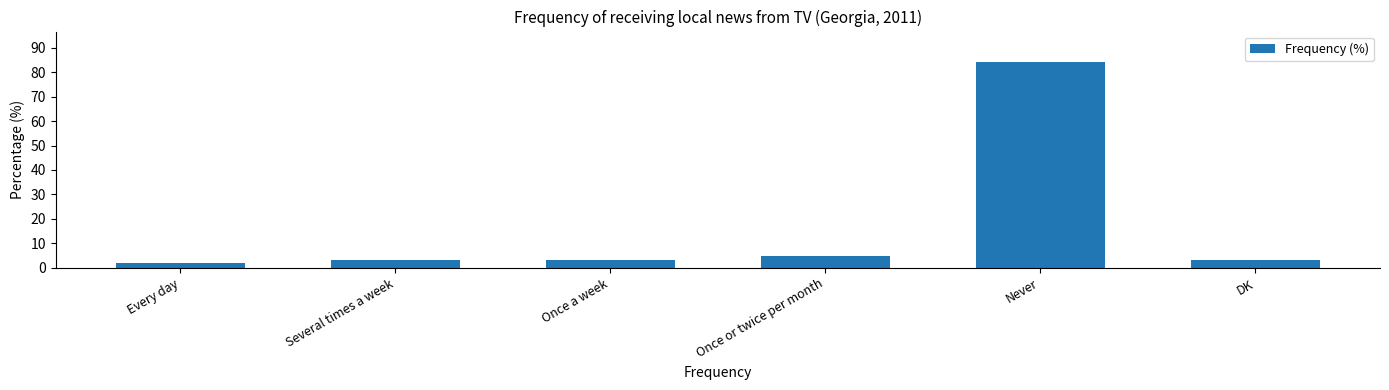

True or false: the data shows 3 at Several times a week.

True